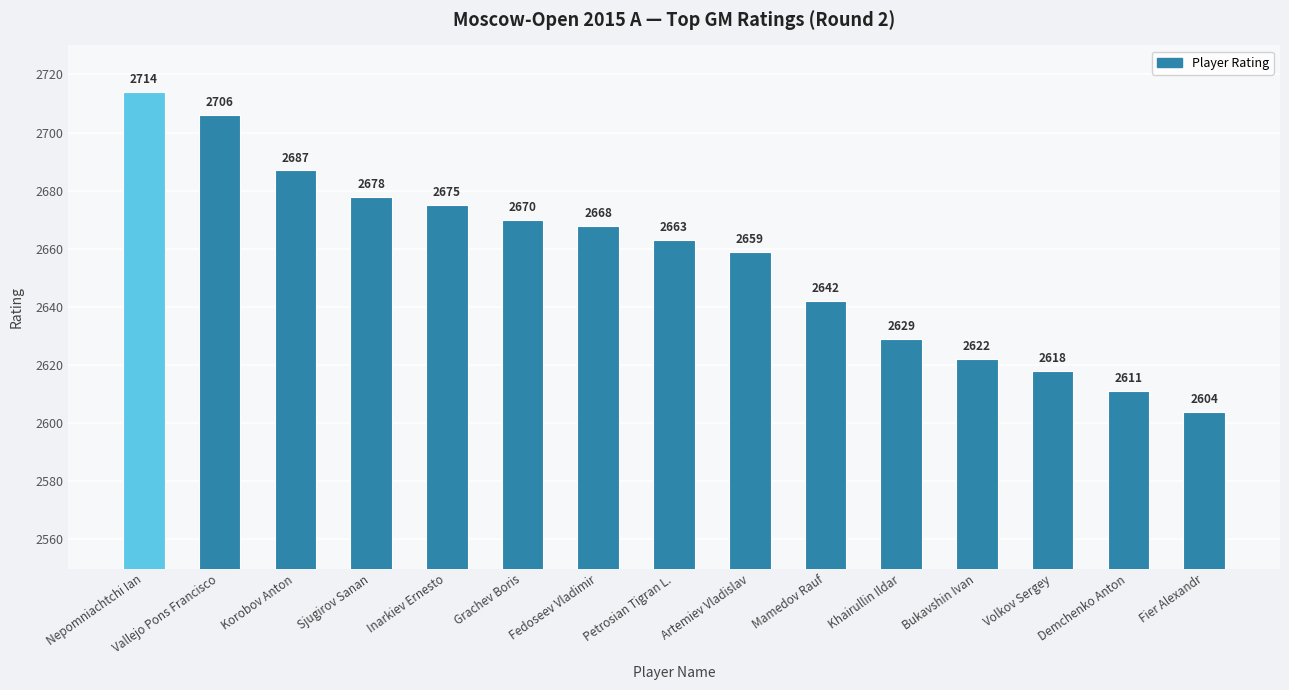

What is the difference between the values at Nepomniachtchi Ian and Mamedov Rauf?

72